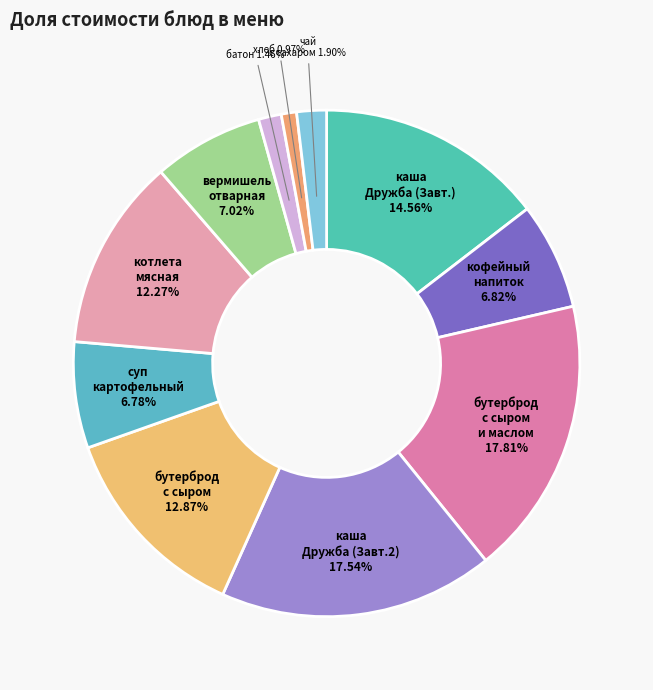

How many segments does this pie chart have?

11